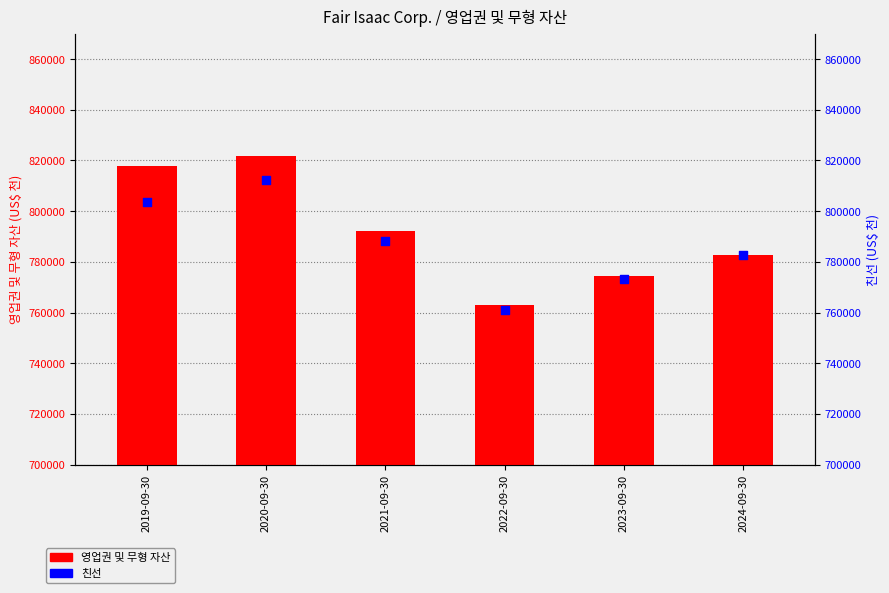

Is the value of 영업권 및 무형 자산 at 2019-09-30 greater than the value of 친선 at 2021-09-30?

Yes